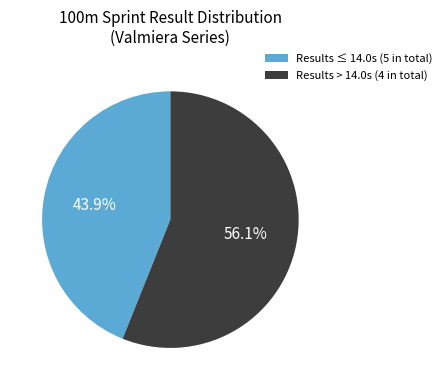

To the nearest percent, what is the average slice percentage?

50%